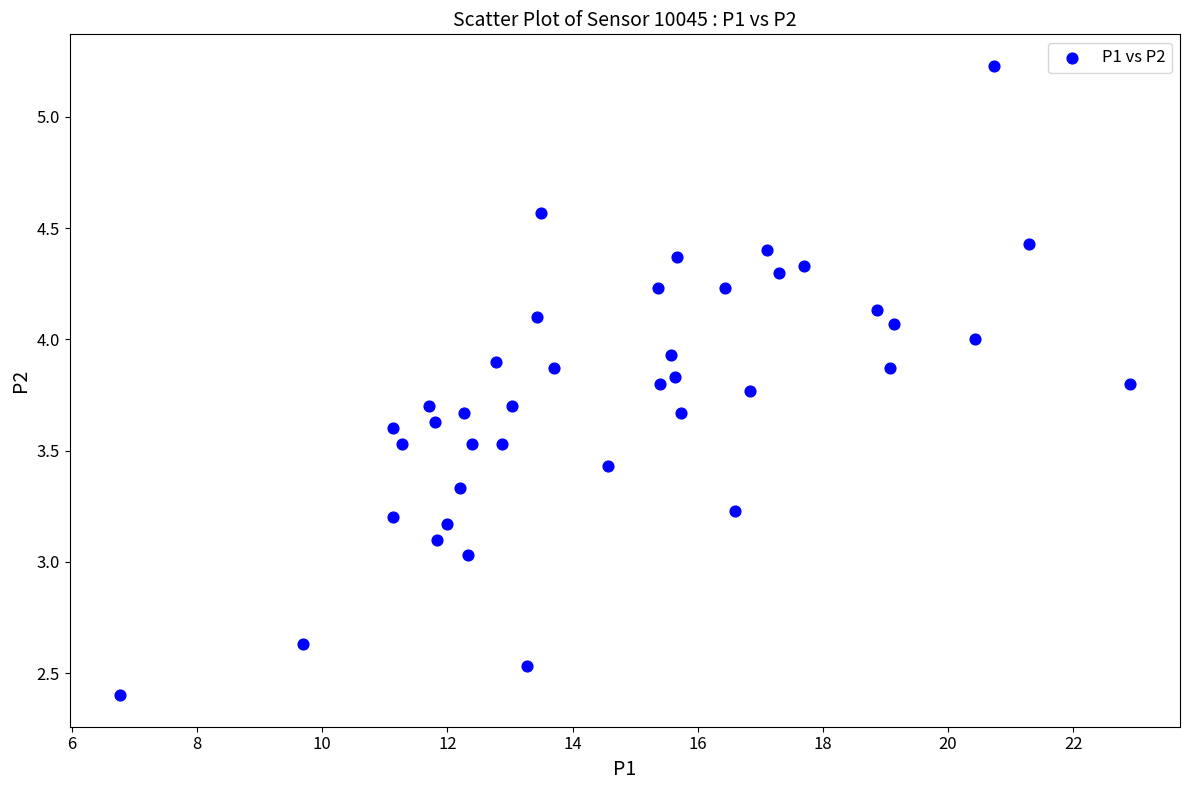

What is the range of Y values (max minus min)?

2.8